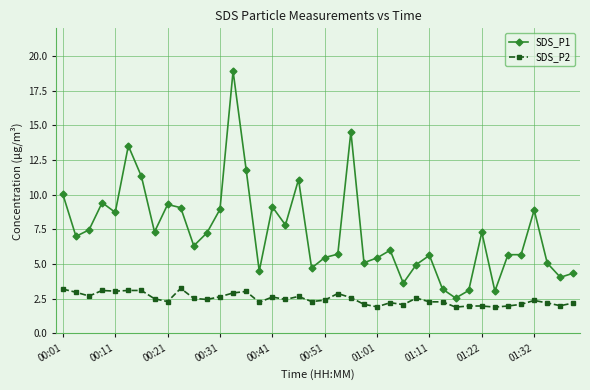

What is the sum of all SDS_P1 values?

293.2